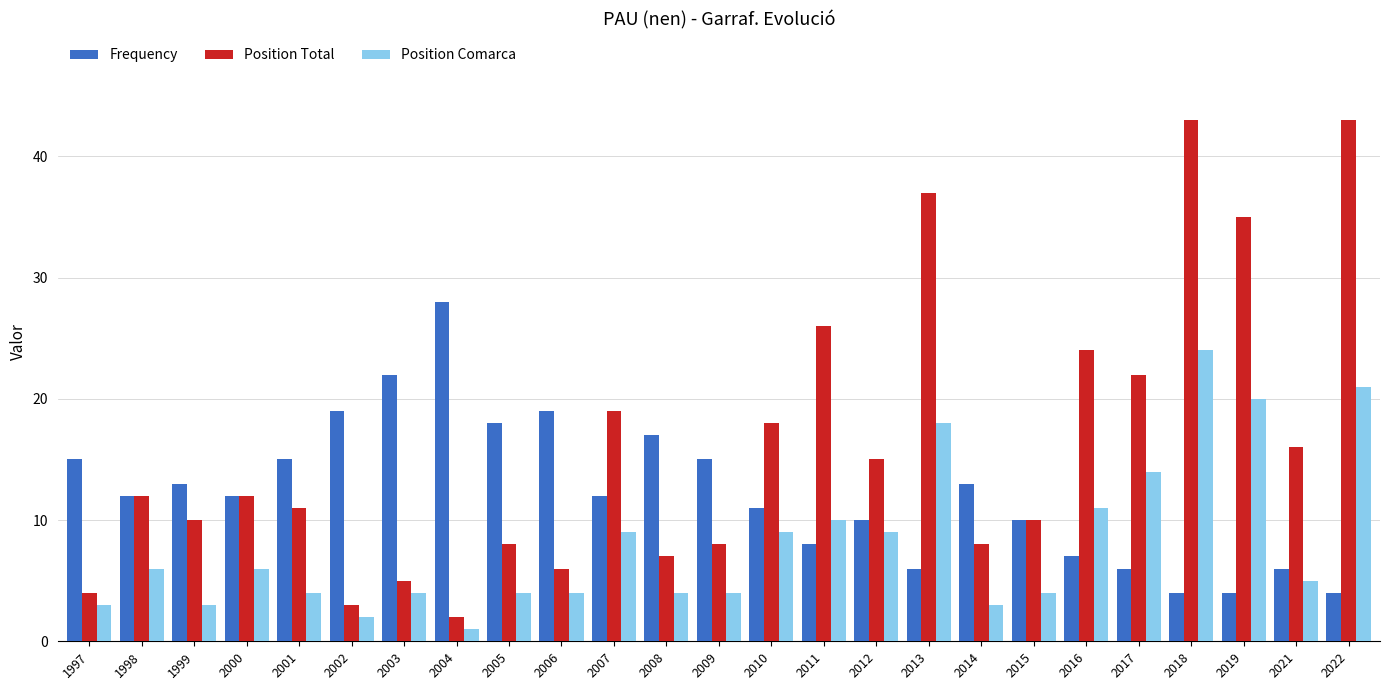

Reading left to right, what are all the values shown in this chart?

Frequency: 15	12	13	12	15	19	22	28	18	19	12	17	15	11	8	10	6	13	10	7	6	4	4	6	4
Position Total: 4	12	10	12	11	3	5	2	8	6	19	7	8	18	26	15	37	8	10	24	22	43	35	16	43
Position Comarca: 3	6	3	6	4	2	4	1	4	4	9	4	4	9	10	9	18	3	4	11	14	24	20	5	21